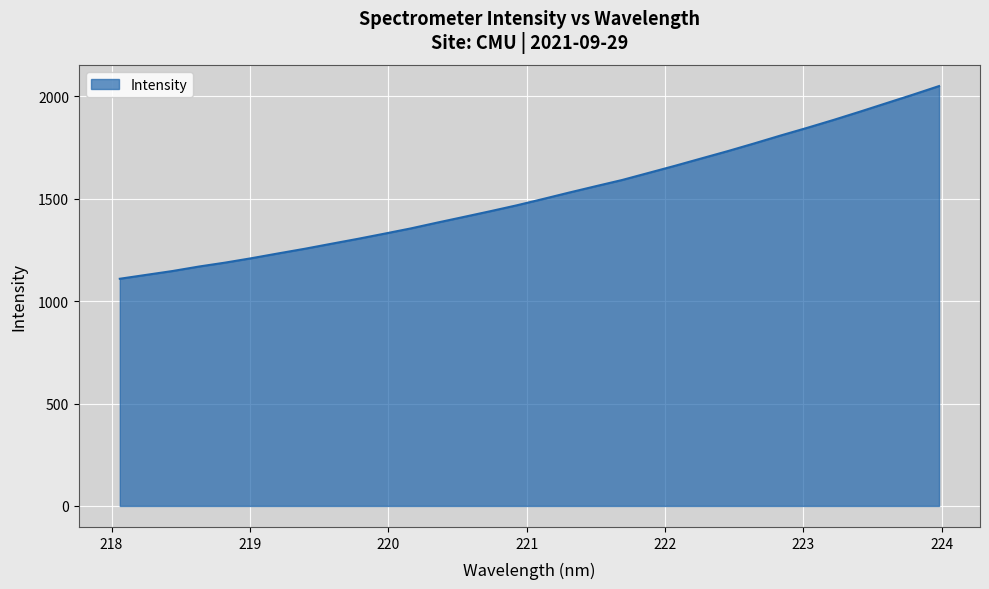

What is the minimum value shown in the chart?

1109.1